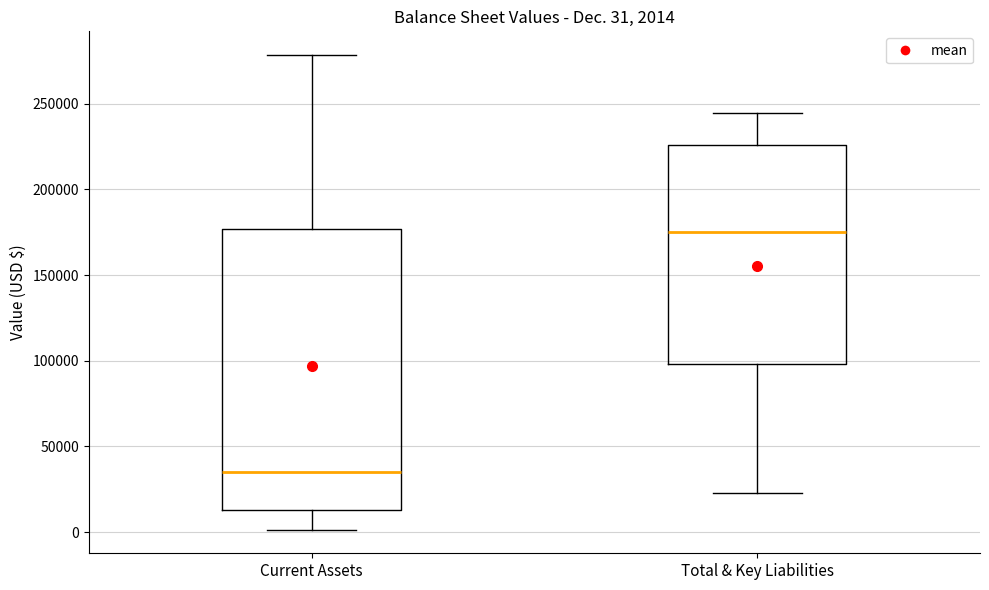

Comparing the boxes themselves (not the whiskers), which one is the tallest?

Current Assets